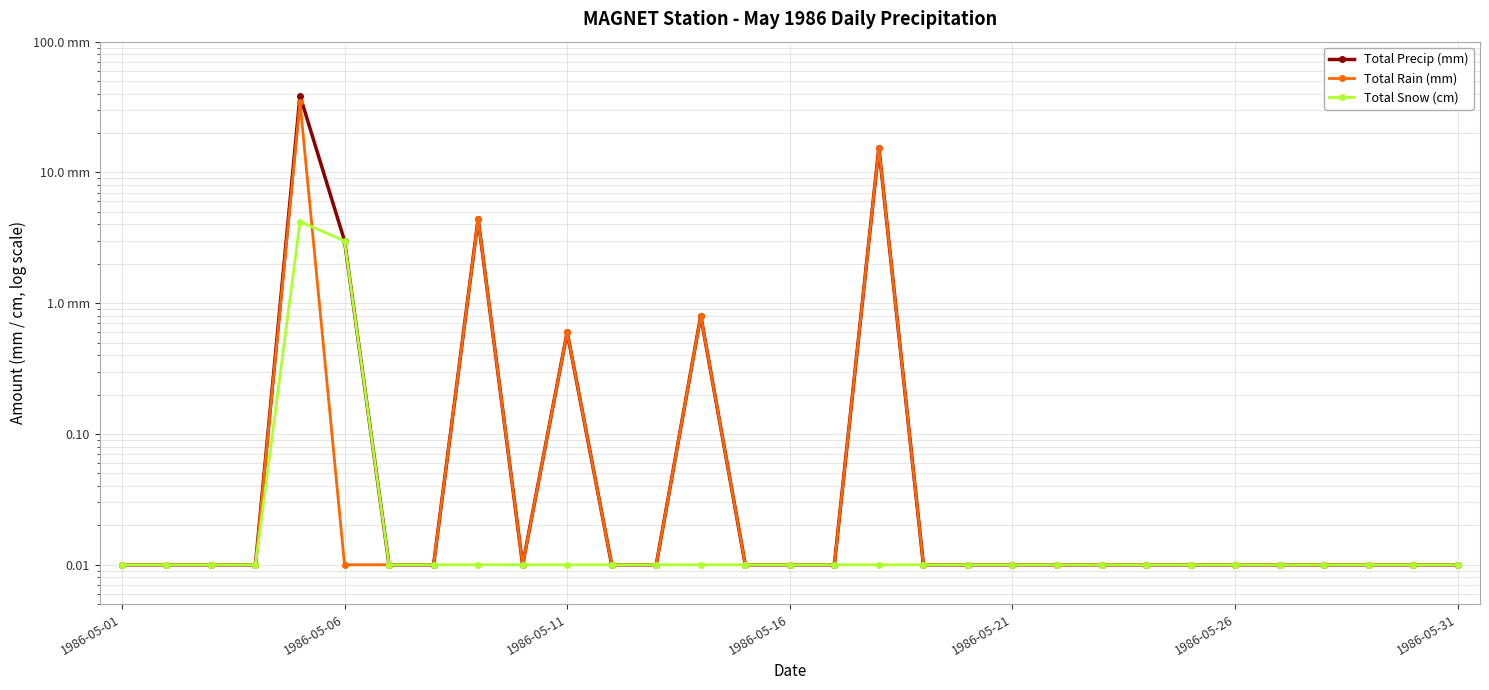

At how many categories does at least one series exceed 32?

1